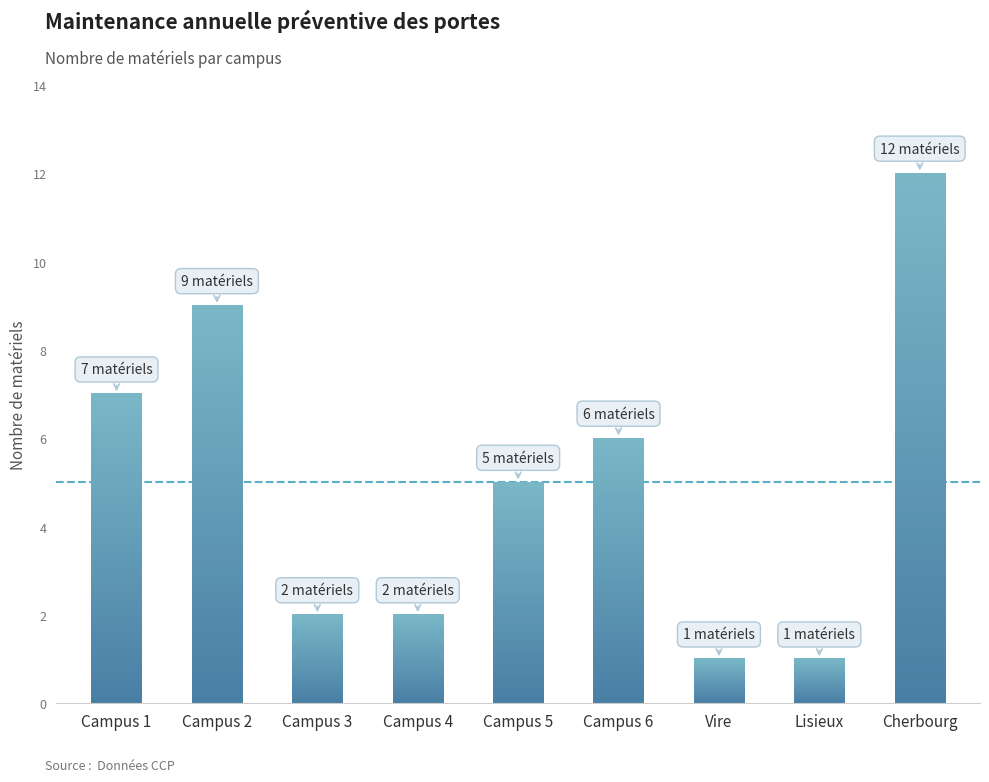

What is the minimum value shown in the chart?

1